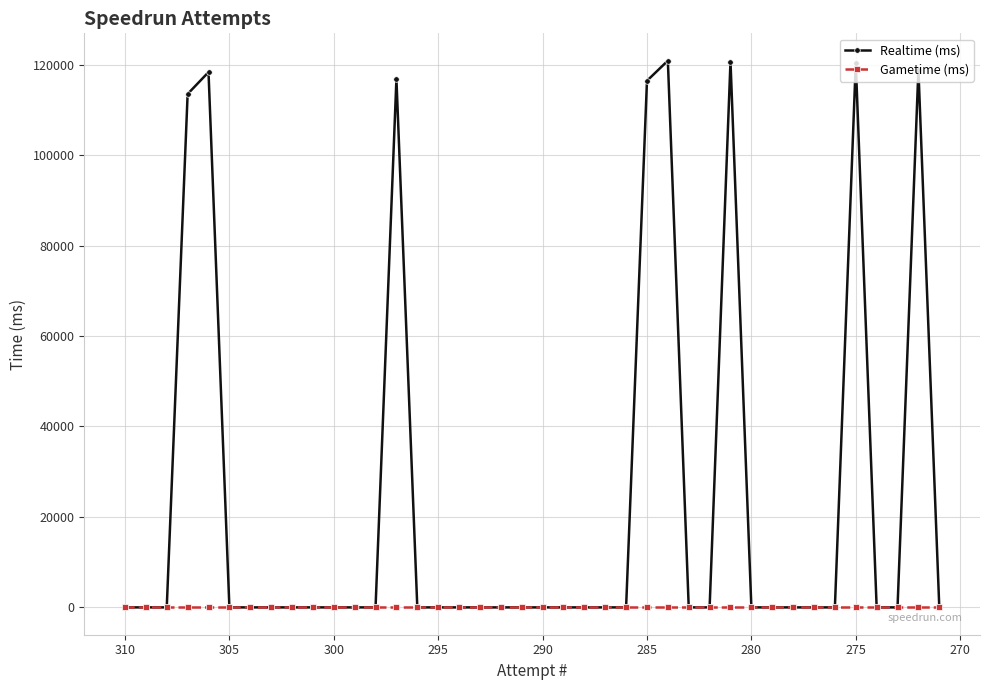

What are all the series names shown in the legend?

Realtime (ms), Gametime (ms)